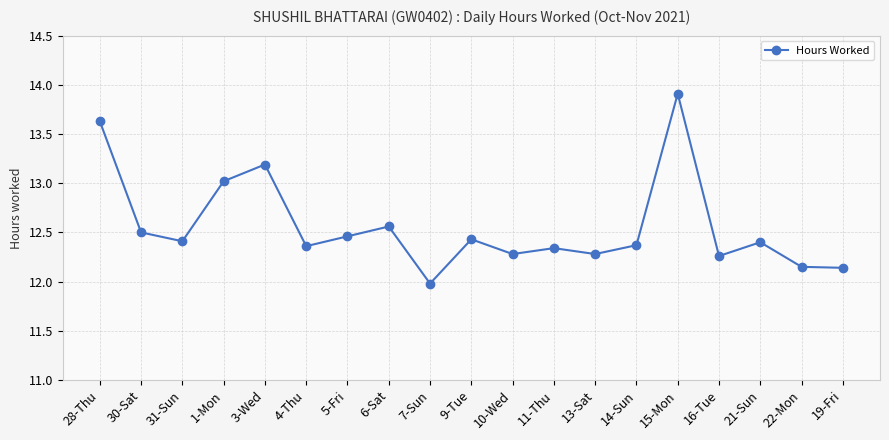

The chart shows a value of 20.0 at 5-Fri. True or false?

False